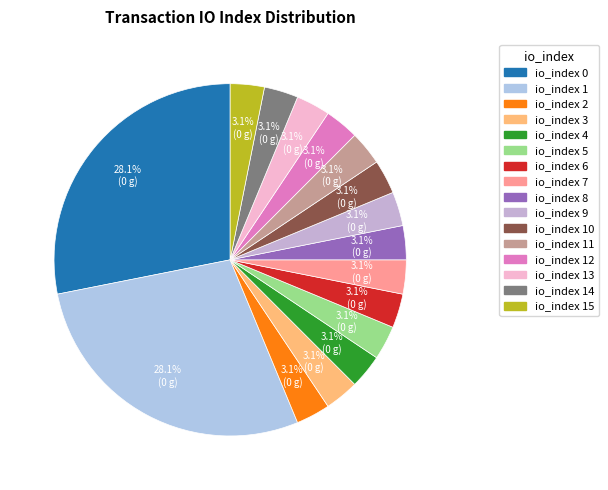

How many slices are in this pie chart?

16